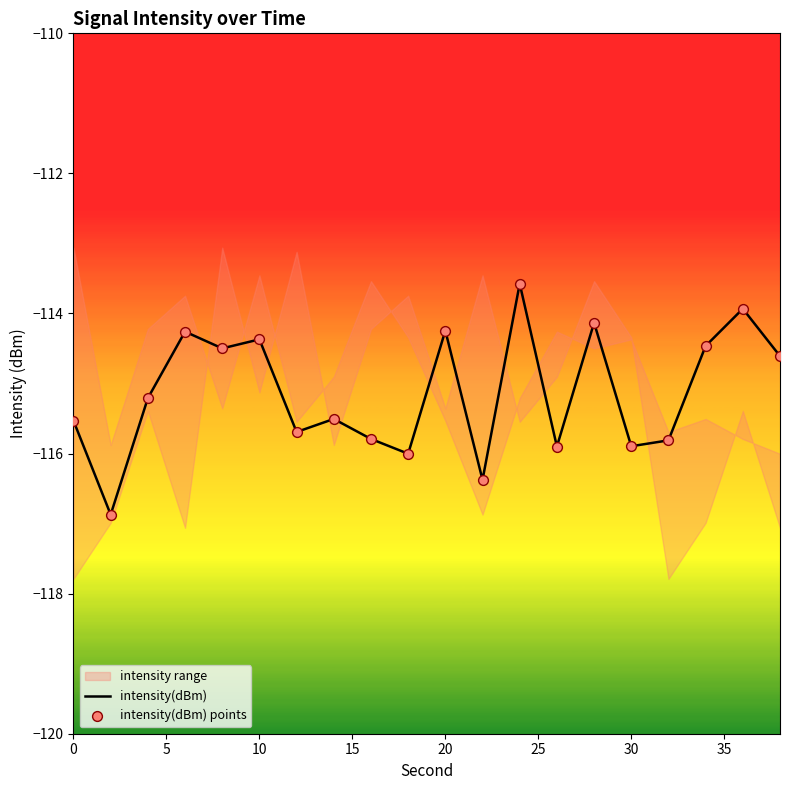

Which series has the largest total across all categories?

intensity(dBm)